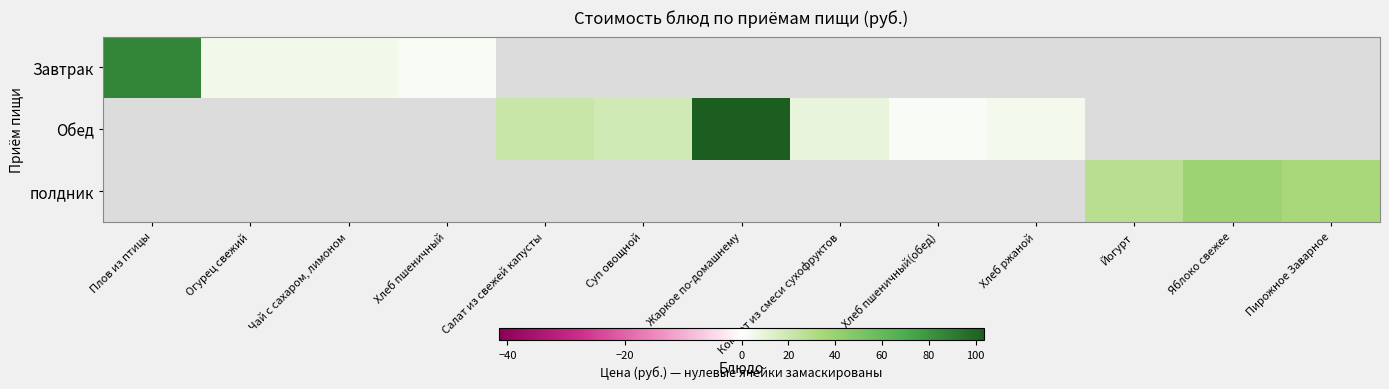

Is the value of Завтрак at Хлеб пшеничный(обед) greater than the value of Обед at Хлеб ржаной?

No